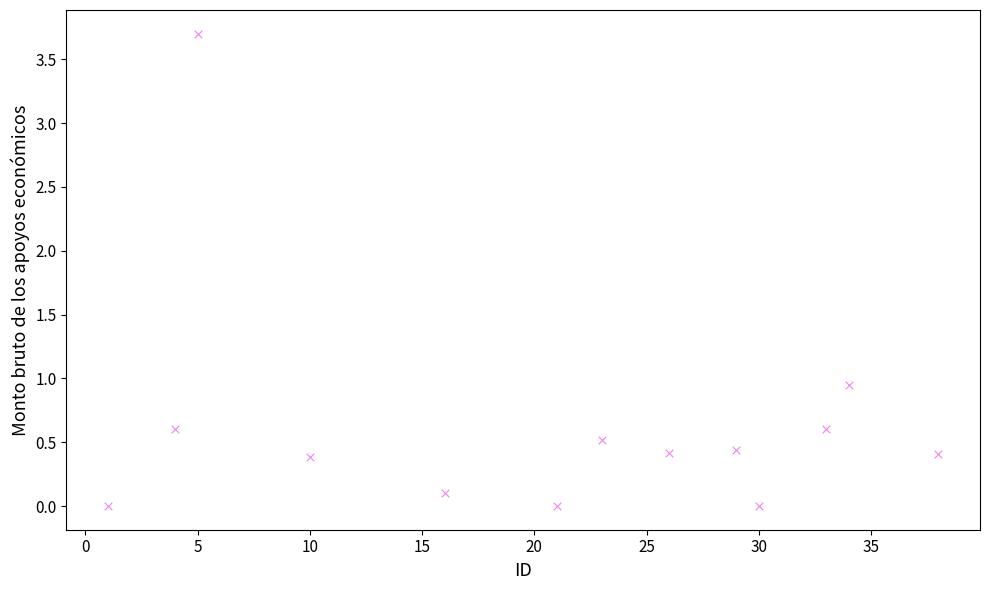

What is the range of X values (max minus min)?

37.0